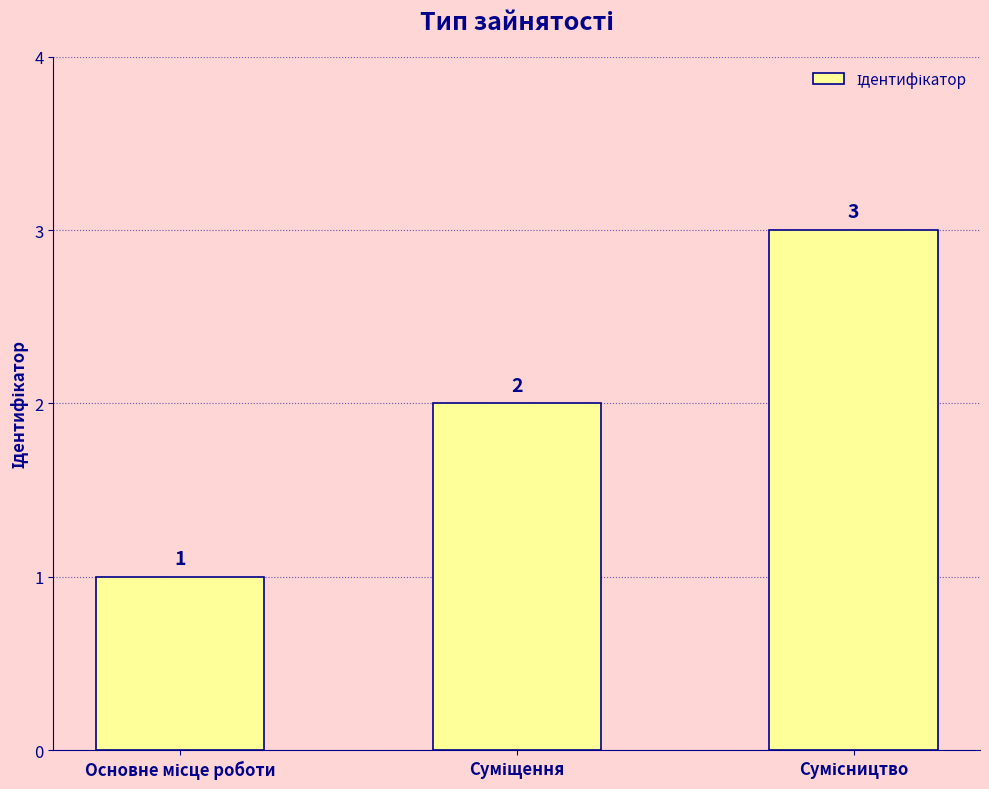

Reading right to left, what are all the values shown in this chart?

3	2	1